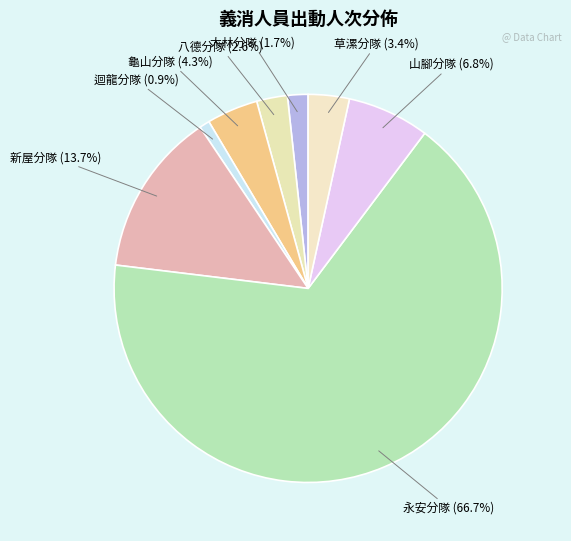

Count the number of slices in the pie.

8